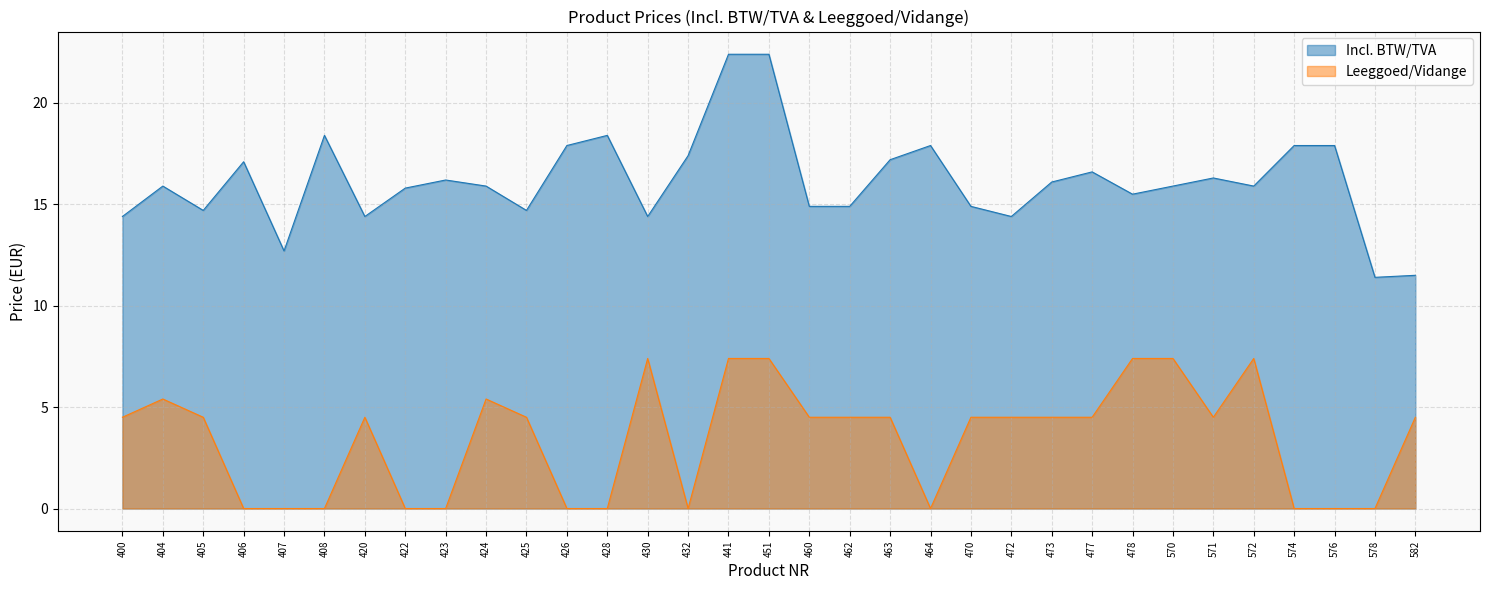

Reading right to left, transcribe all the data shown in this chart.

Incl. BTW/TVA: 582=11.5	578=11.4	576=17.9	574=17.9	572=15.9	571=16.3	570=15.9	478=15.5	477=16.6	473=16.1	472=14.4	470=14.9	464=17.9	463=17.2	462=14.9	460=14.9	451=22.4	441=22.4	432=17.4	430=14.4	428=18.4	426=17.9	425=14.7	424=15.9	423=16.2	422=15.8	420=14.4	408=18.4	407=12.7	406=17.1	405=14.7	404=15.9	400=14.4
Leeggoed/Vidange: 582=4.5	578=0.0	576=0.0	574=0.0	572=7.4	571=4.5	570=7.4	478=7.4	477=4.5	473=4.5	472=4.5	470=4.5	464=0.0	463=4.5	462=4.5	460=4.5	451=7.4	441=7.4	432=0.0	430=7.4	428=0.0	426=0.0	425=4.5	424=5.4	423=0.0	422=0.0	420=4.5	408=0.0	407=0.0	406=0.0	405=4.5	404=5.4	400=4.5